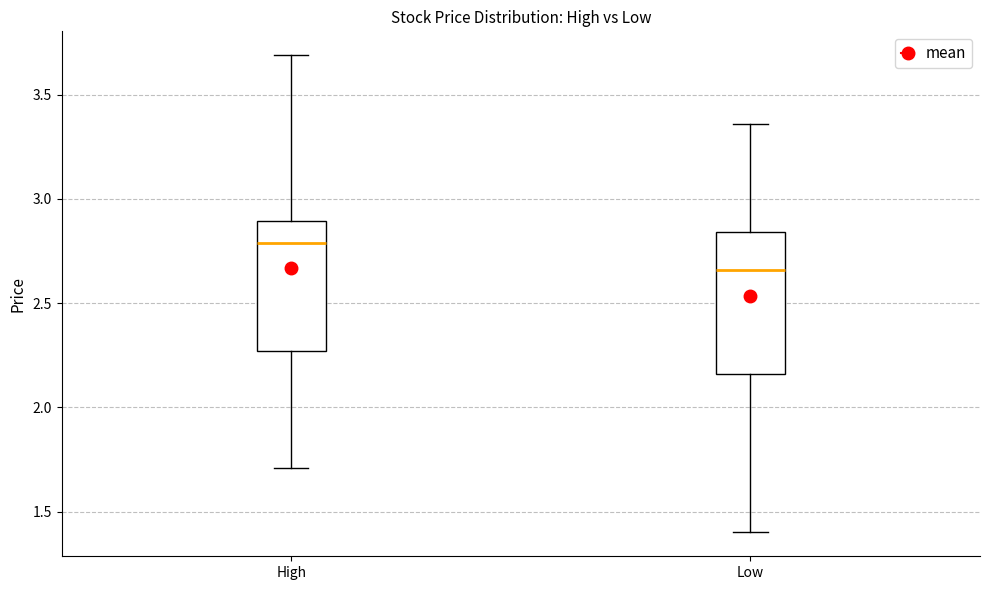

Reading left to right, read every box against the y-axis: the position of its median line, the range the box covers, and the ends of its whiskers. The values are not printed on the chart, so give them approximately, as read against the axis.

High: median 2.80, box 2.25 to 2.90, whiskers 1.70 to 3.70
Low: median 2.65, box 2.15 to 2.85, whiskers 1.40 to 3.35